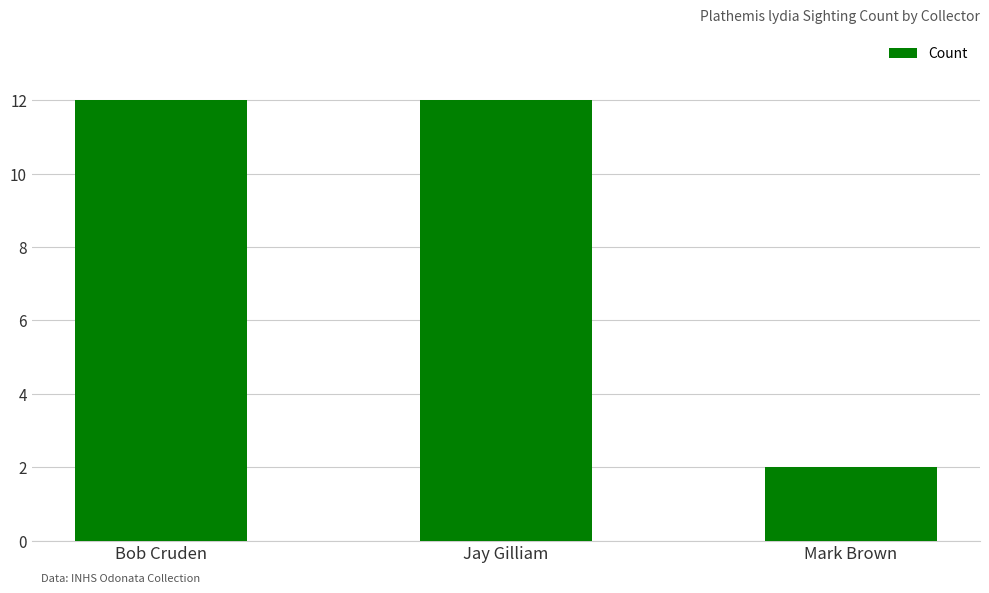

Is it true that the value at Bob Cruden is 19?

False